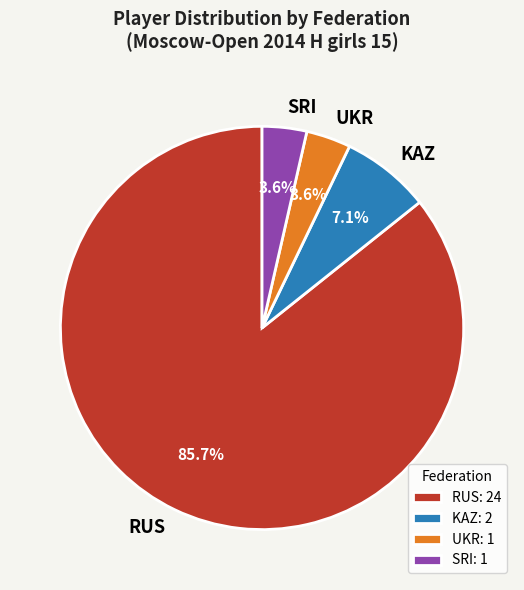

Between SRI and KAZ, which is larger?

KAZ